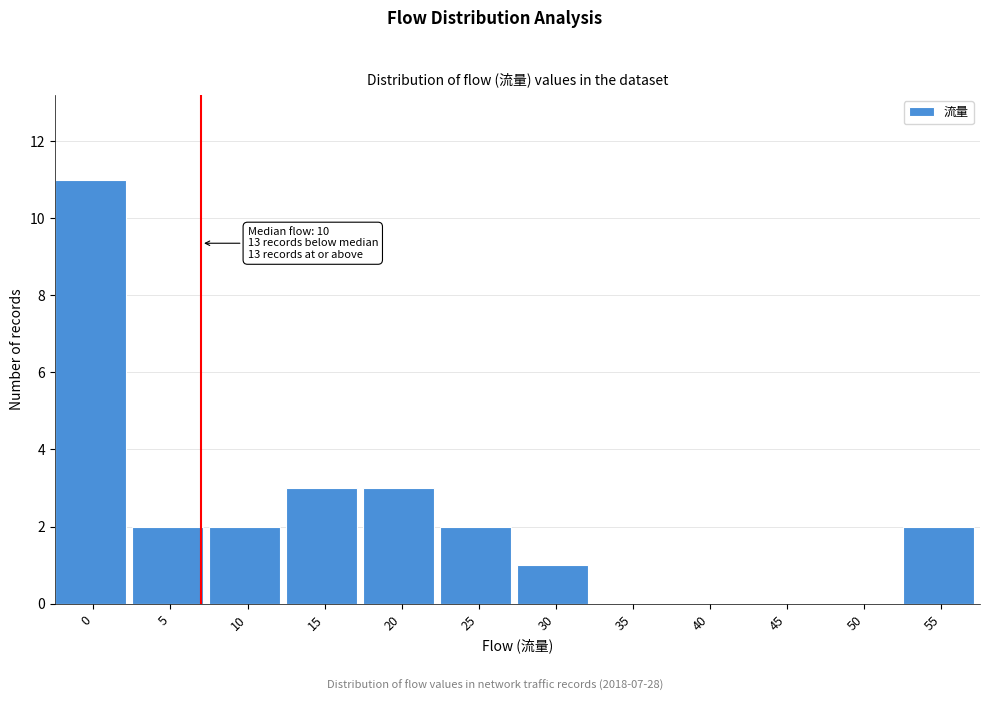

Reading left to right, transcribe all the data shown in this chart.

0=11	5=2	10=2	15=3	20=3	25=2	30=1	35=0	40=0	45=0	50=0	55=2